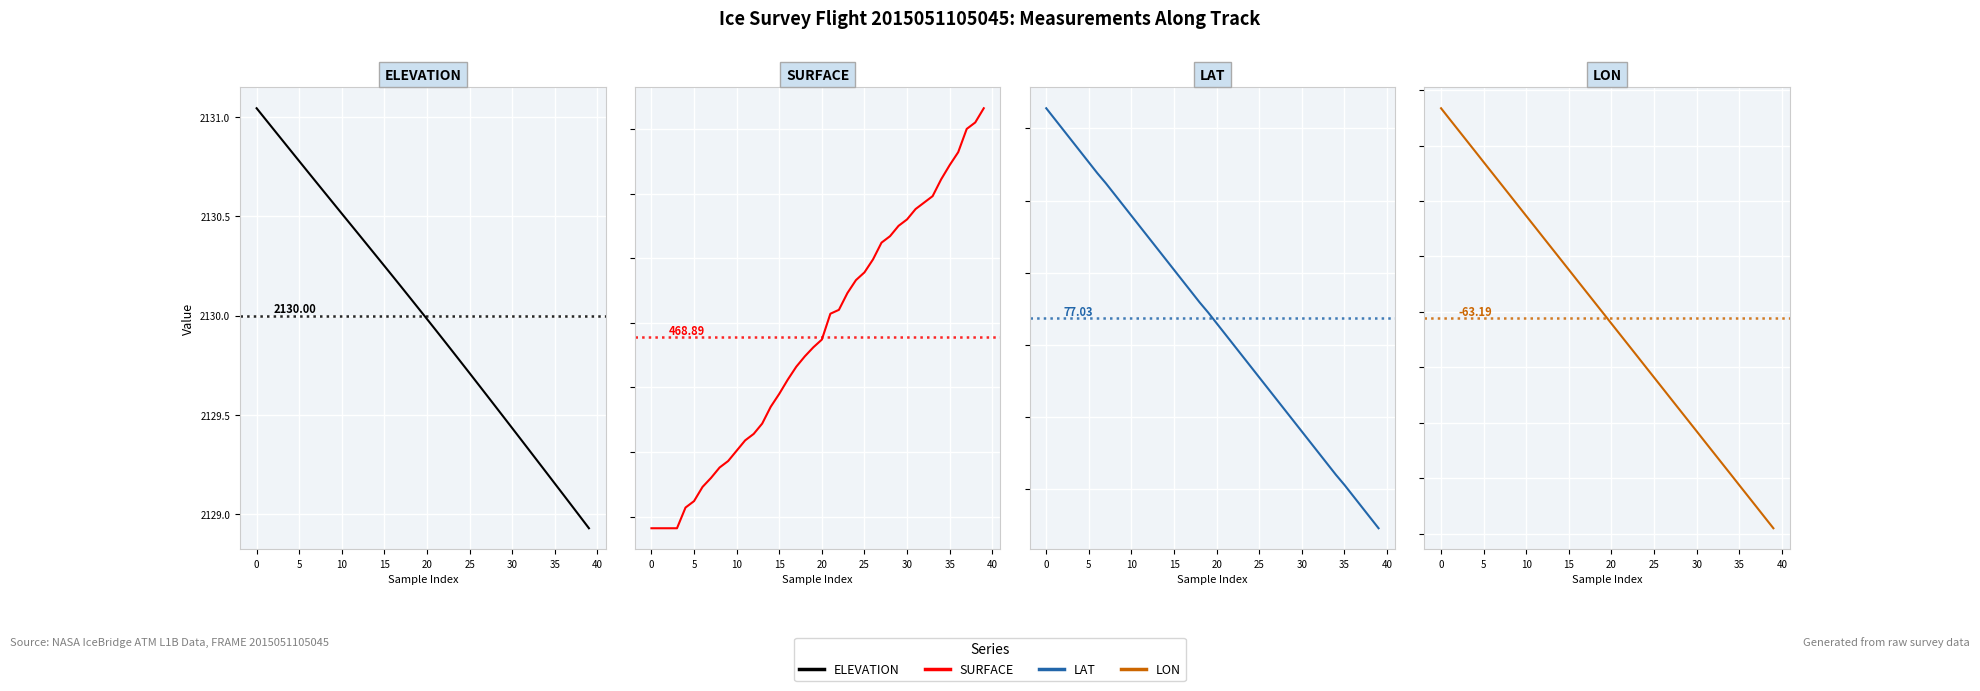

The ELEVATION series shows 2884.3 at 19. True or false?

False